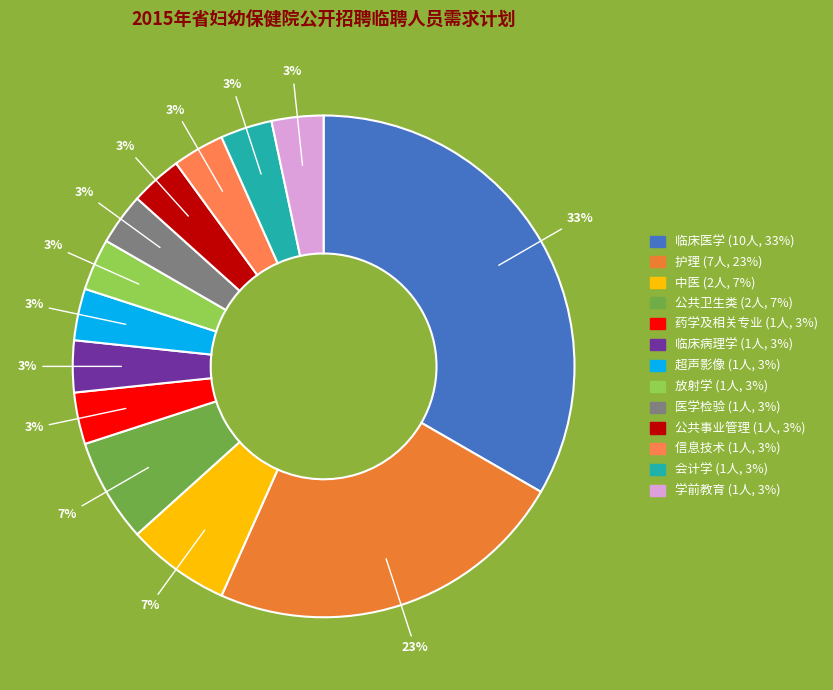

Count the number of slices in the pie.

13